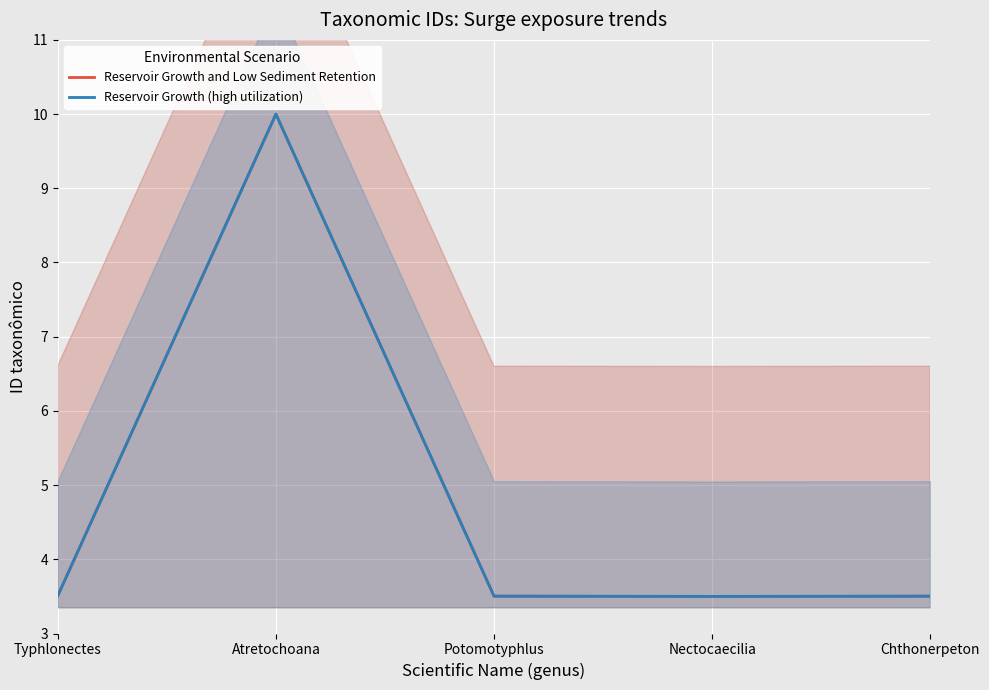

The value of Reservoir Growth (high utilization) at Typhlonectes is 3.5. True or false?

True